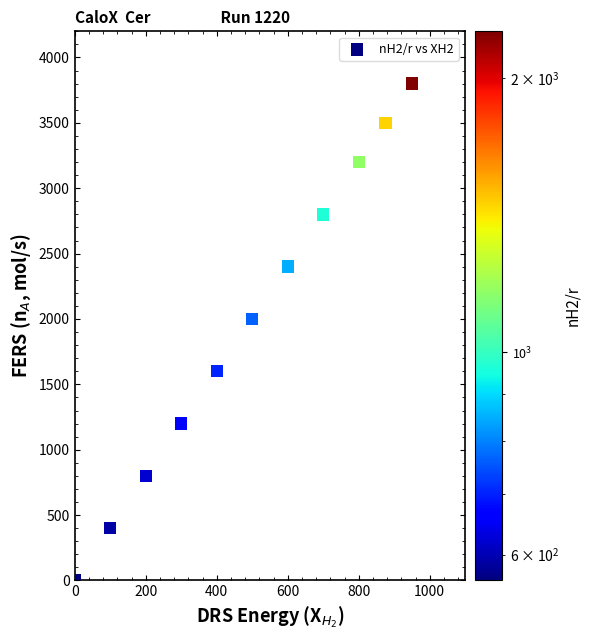

What Y value in the scatter plot is closest to 1900?

2000